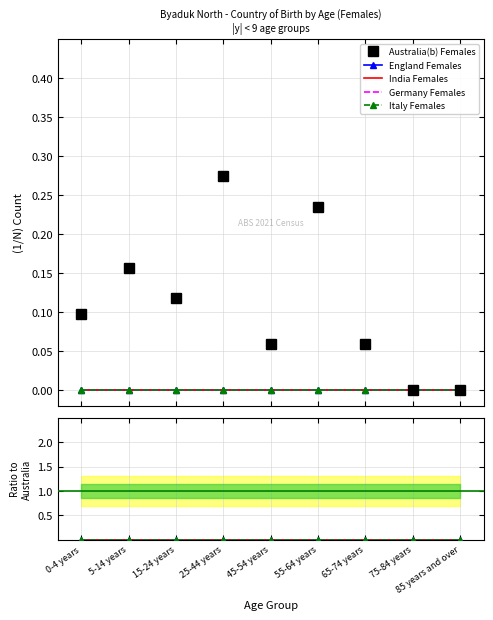

How many categories are shown in the chart?

9